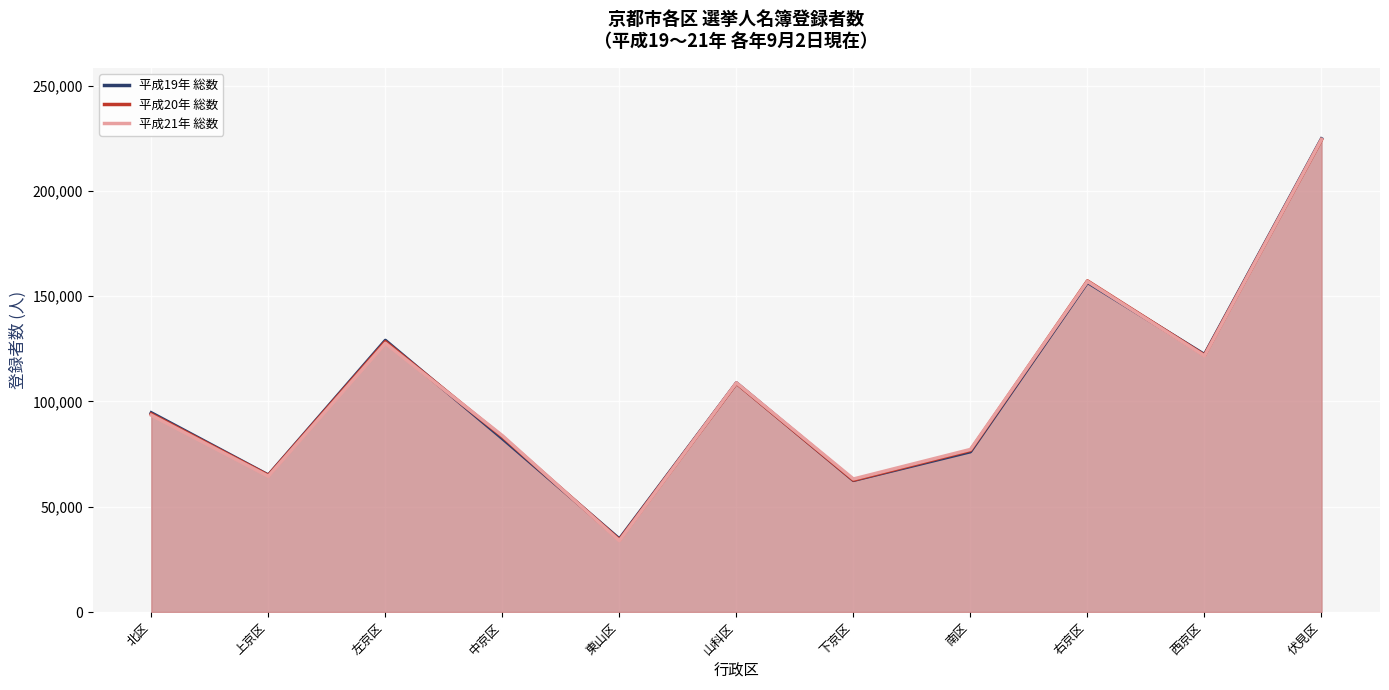

What position from the right is 中京区?

8